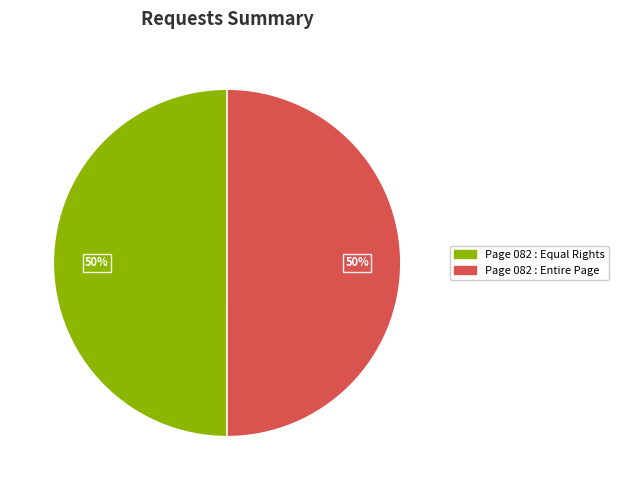

How many segments does this pie chart have?

2